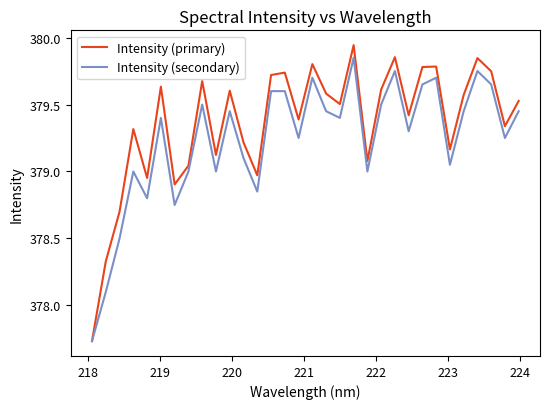

What is the sum of all Intensity (primary) values?

12139.6